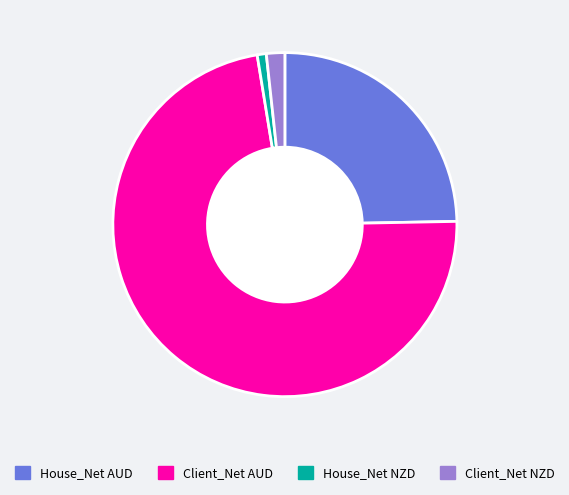

Combined, do Client_Net NZD and Client_Net AUD account for over 50%?

Yes